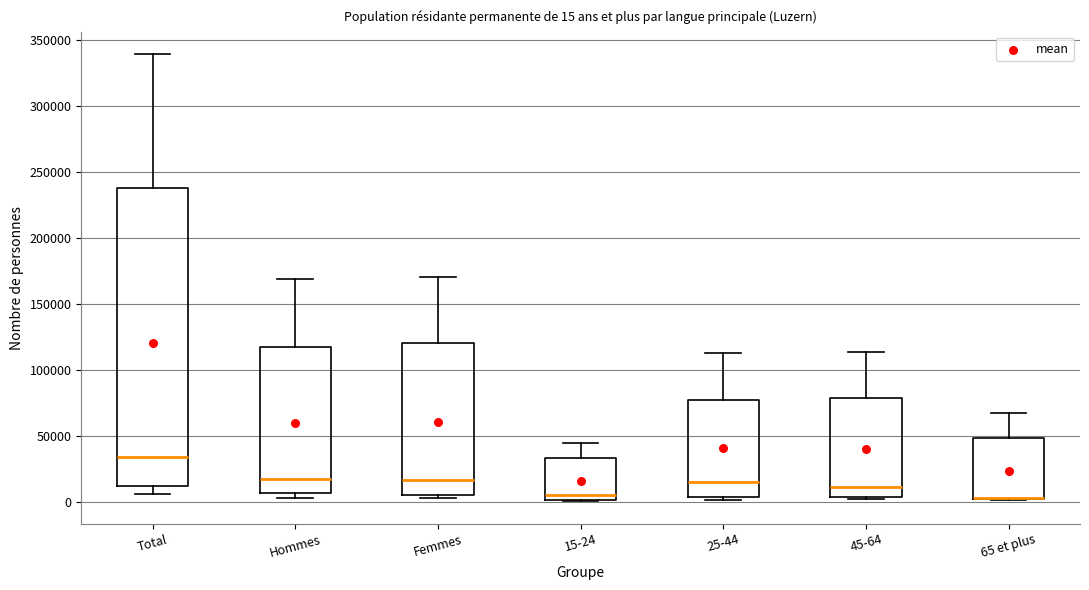

Comparing the boxes themselves (not the whiskers), which one is the tallest?

Total